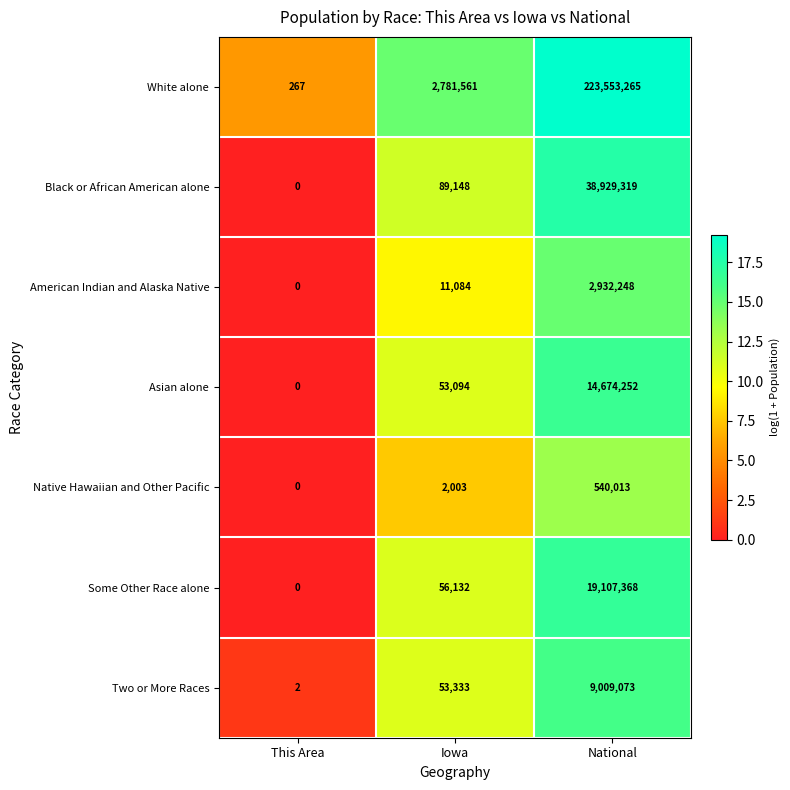

How many series are shown in this chart?

7